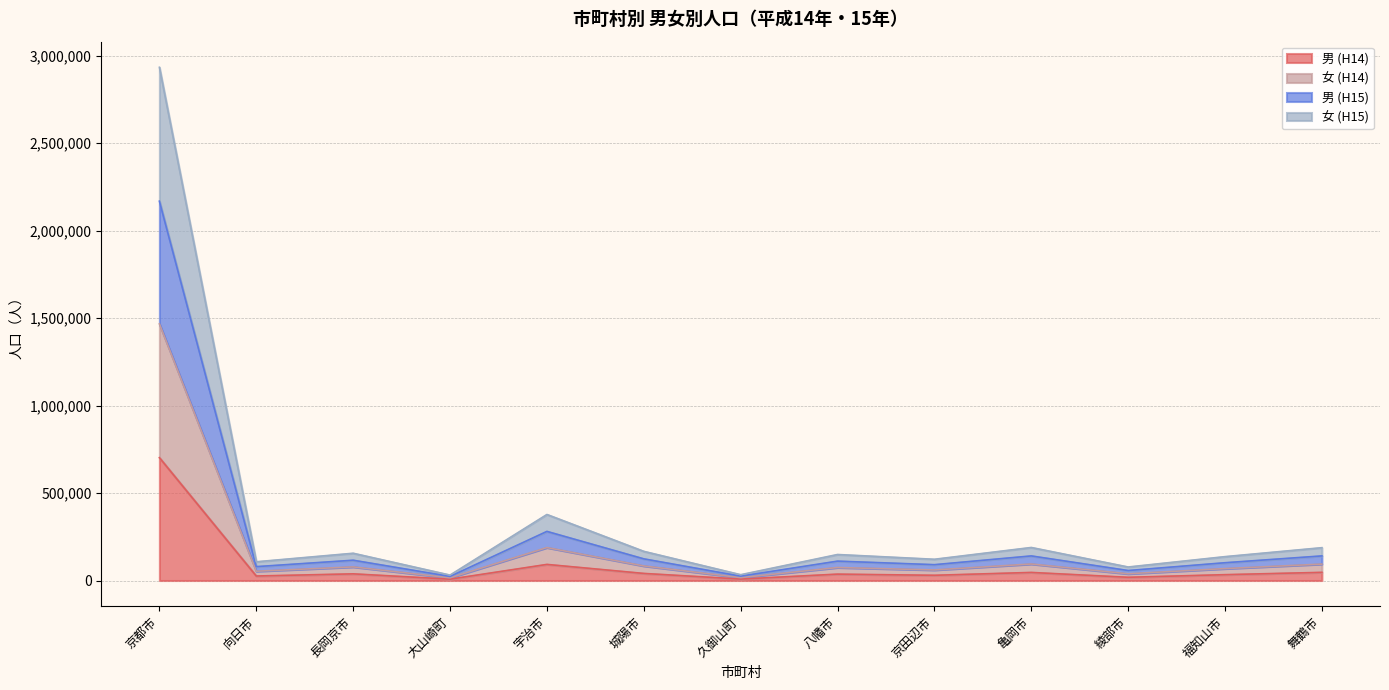

At which category is the sum across all series the highest?

京都市